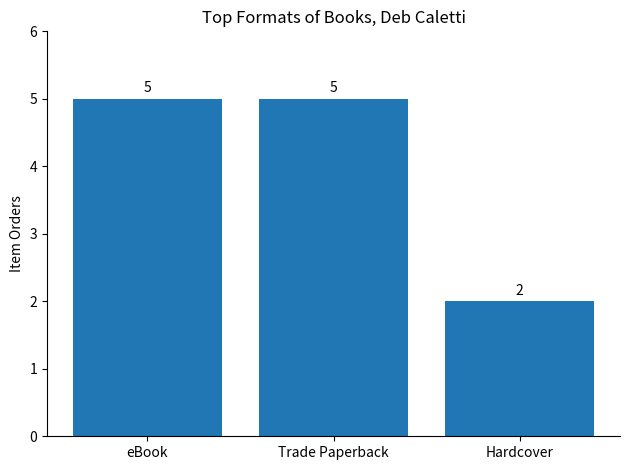

What is the label of the 3rd bar from the left?

Hardcover